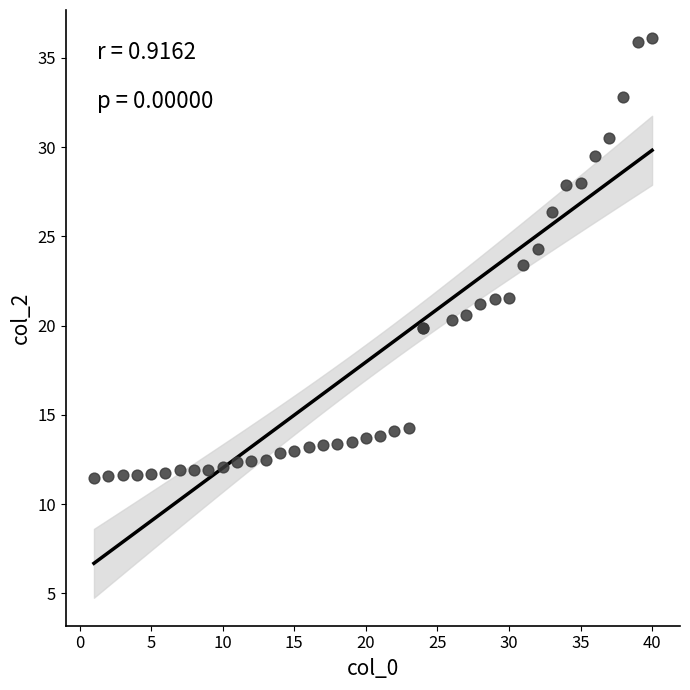

What Y value in the scatter plot is closest to 23?

23.4